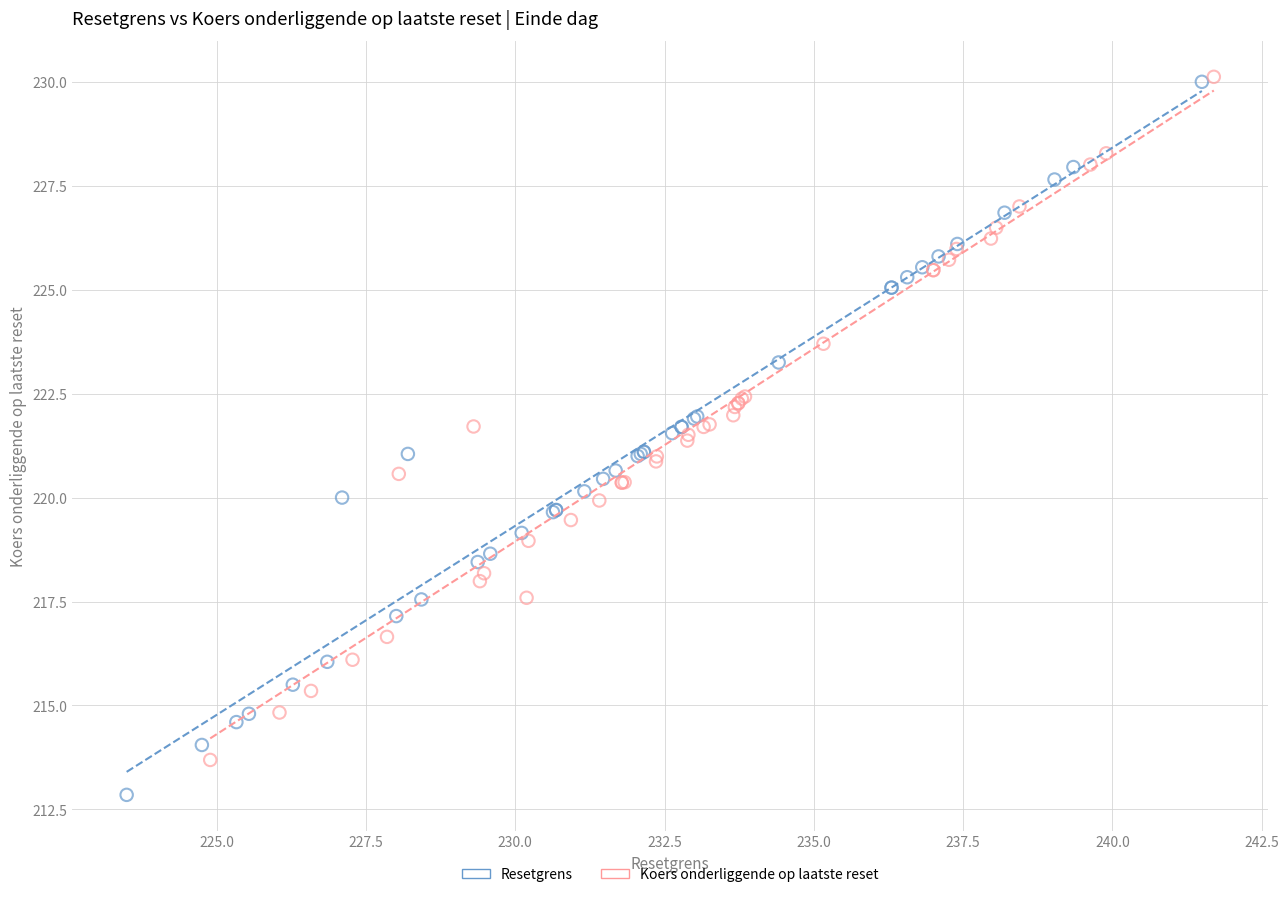

Which series contains the lowest Y value?

Resetgrens